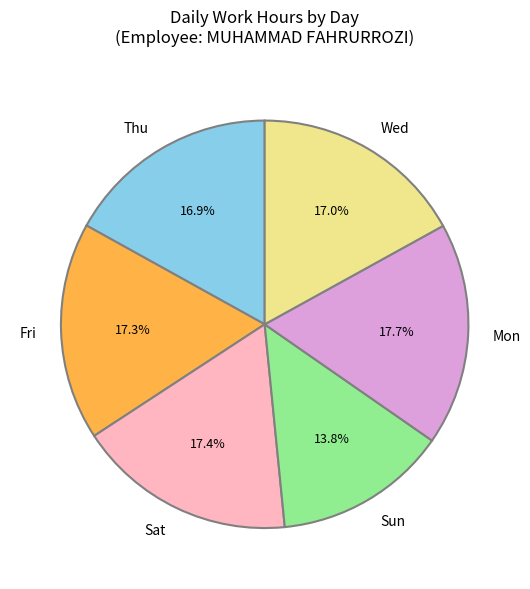

How many segments does this pie chart have?

6